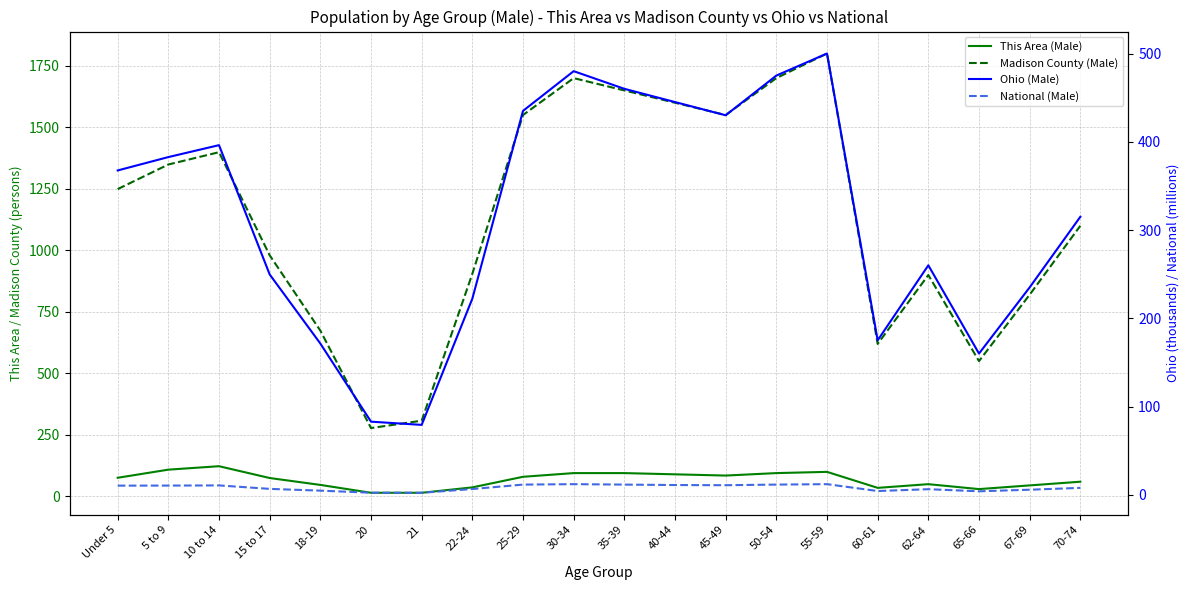

Where is Ohio (Male) nearest to the value 289?

70-74